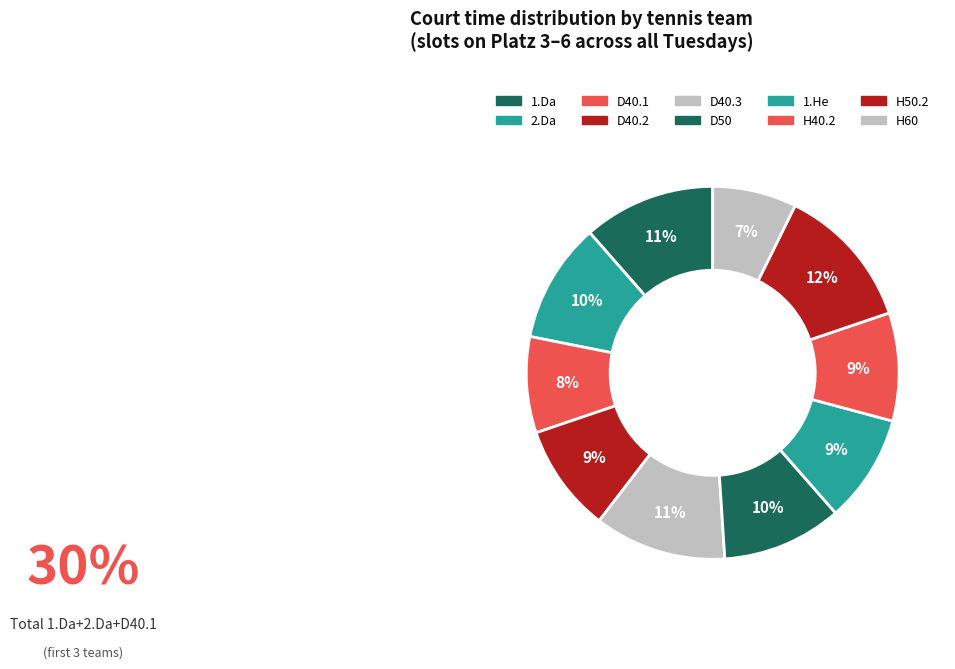

To the nearest percent, what is the average slice percentage?

10%